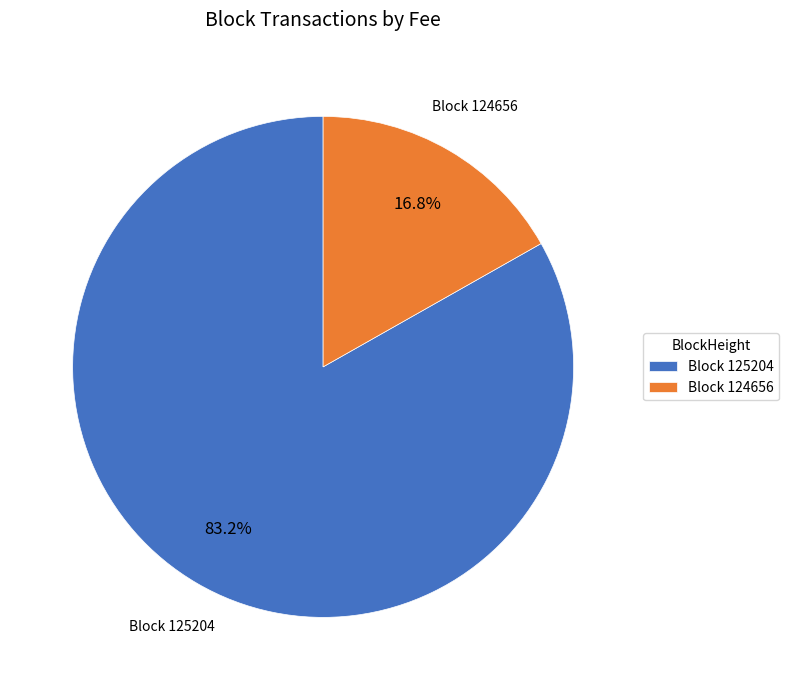

Which category accounts for the majority?

Block 125204